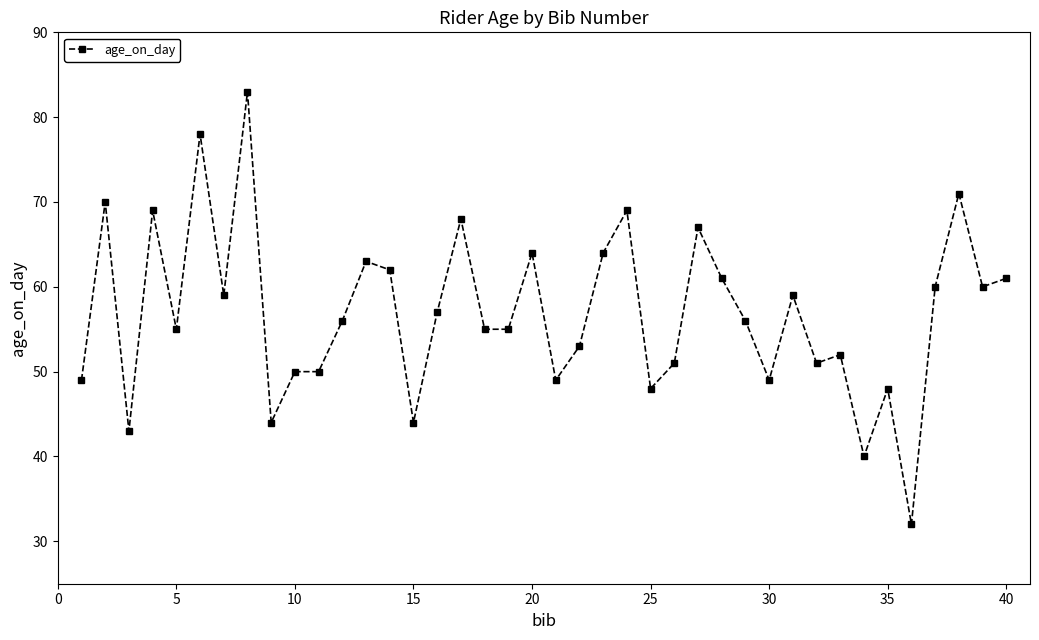

What is the minimum value shown in the chart?

32